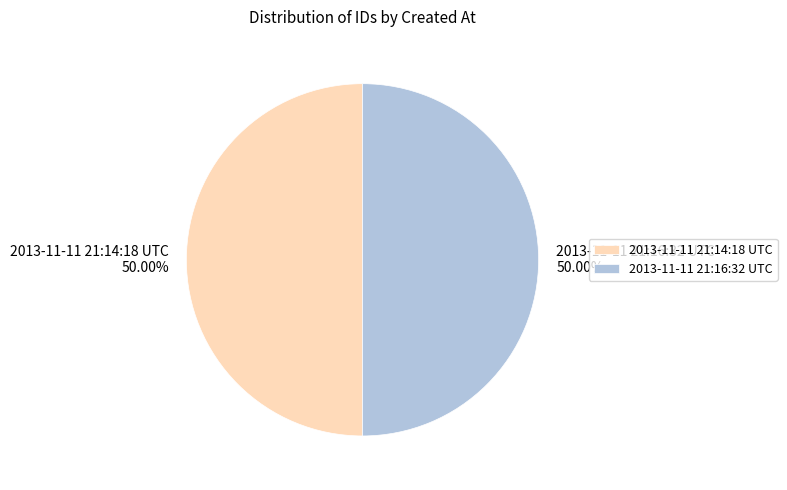

To the nearest percent, what is the combined percentage of 2013-11-11 21:14:18 UTC and 2013-11-11 21:16:32 UTC?

100%